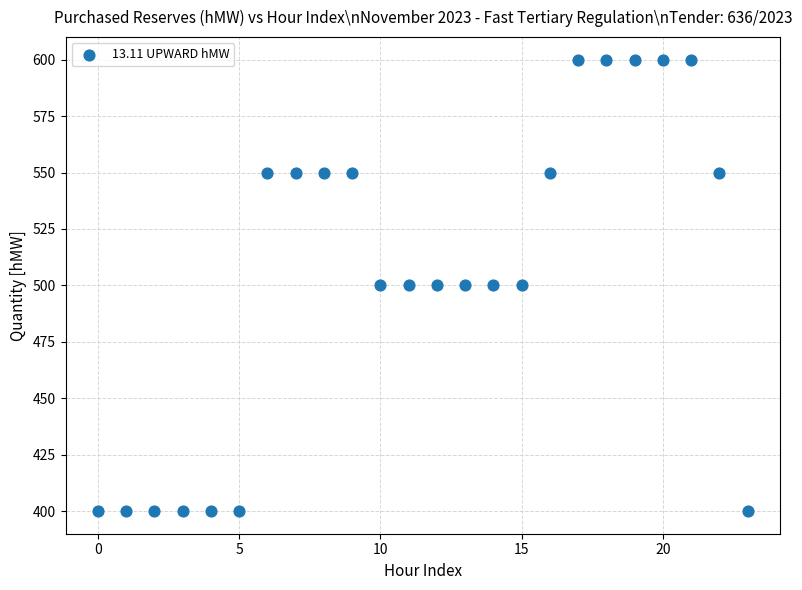

What is the range of Y values (max minus min)?

200